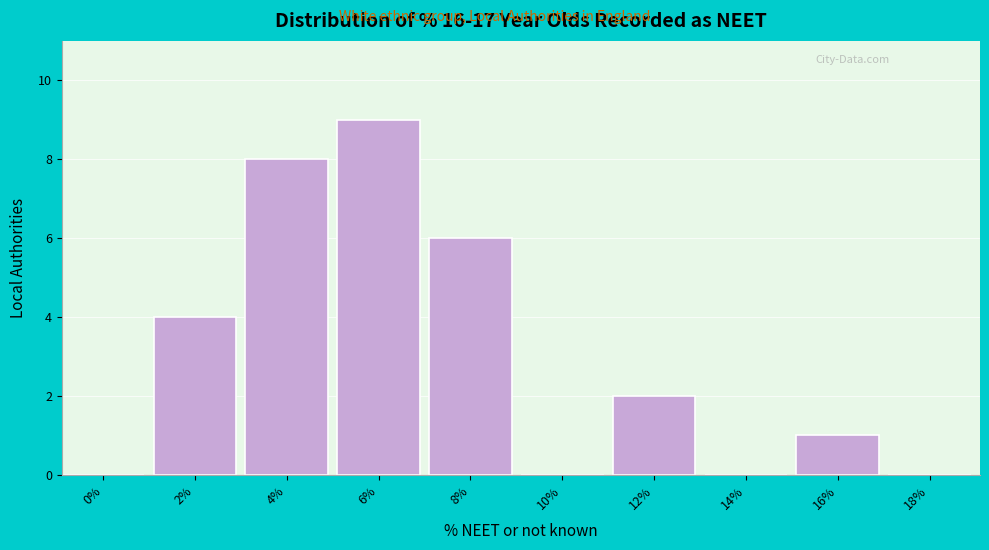

Reading left to right, list all the values displayed in this chart.

0%=0	2%=4	4%=8	6%=9	8%=6	10%=0	12%=2	14%=0	16%=1	18%=0